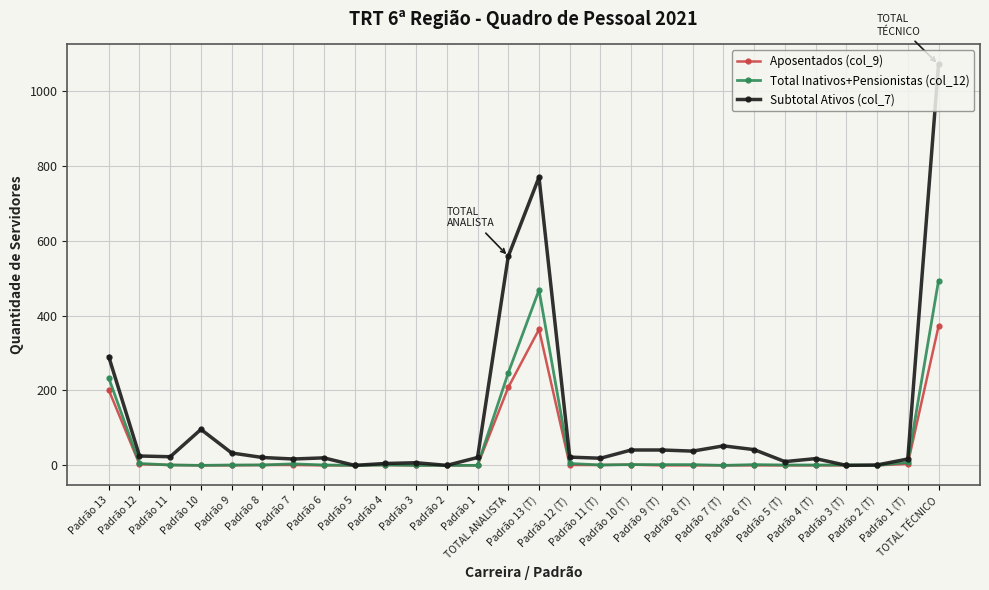

True or false: Total Inativos+Pensionistas (col_12) has more than 2 points higher than both neighbors.

True